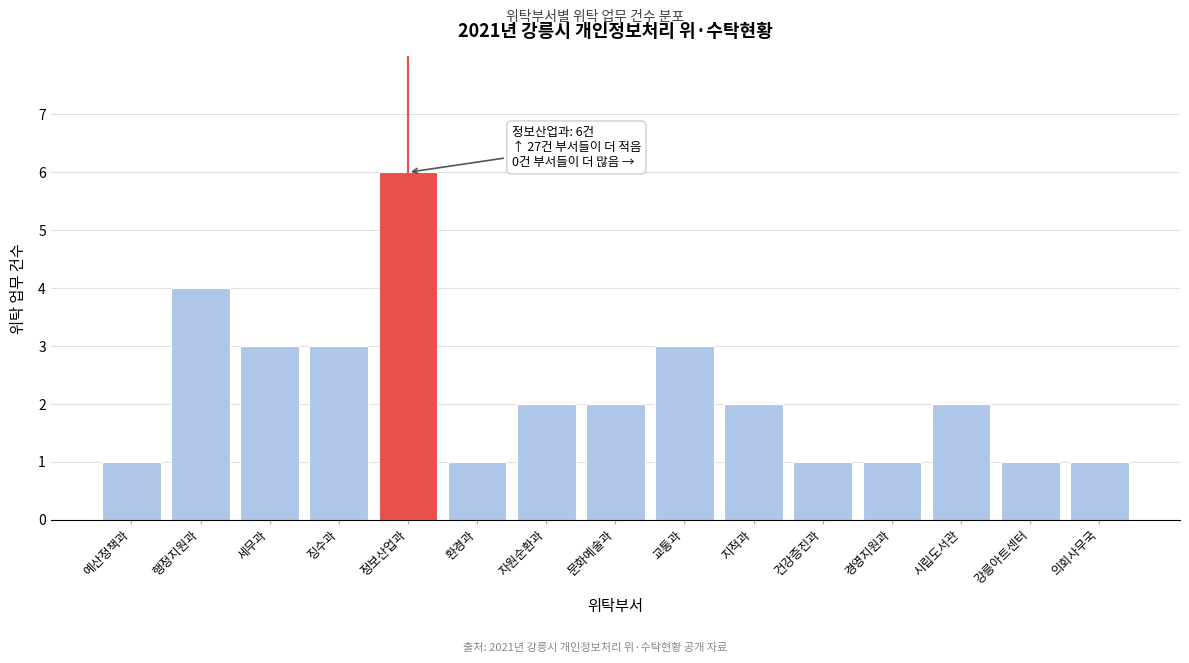

Reading right to left, list all the values displayed in this chart.

1	1	2	1	1	2	3	2	2	1	6	3	3	4	1